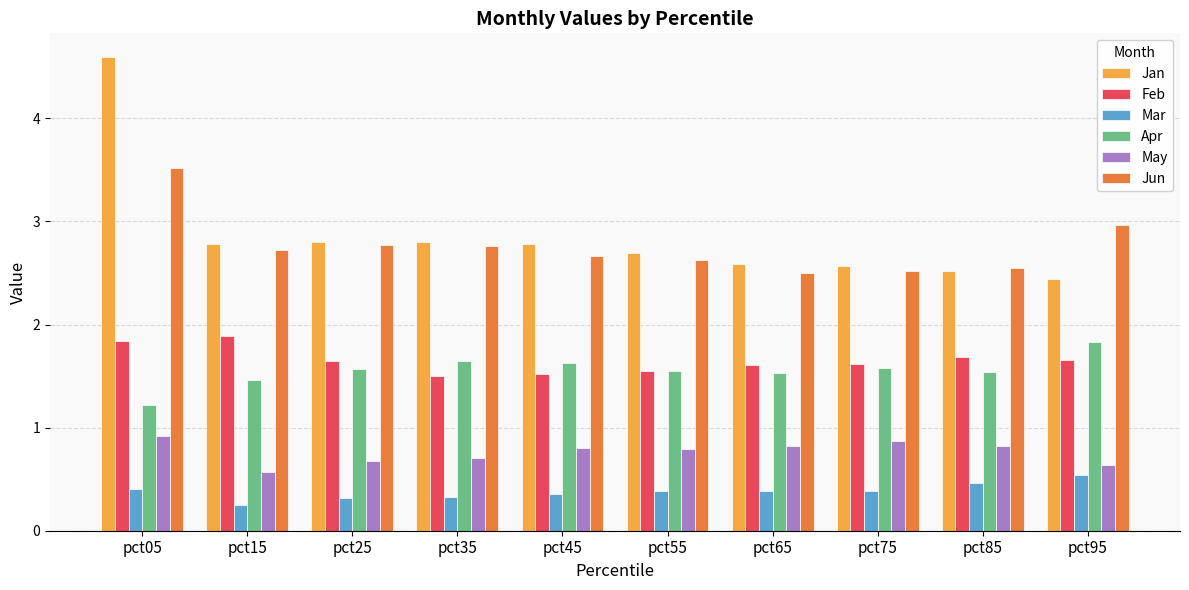

The Feb series shows 1.9 at pct15. True or false?

True